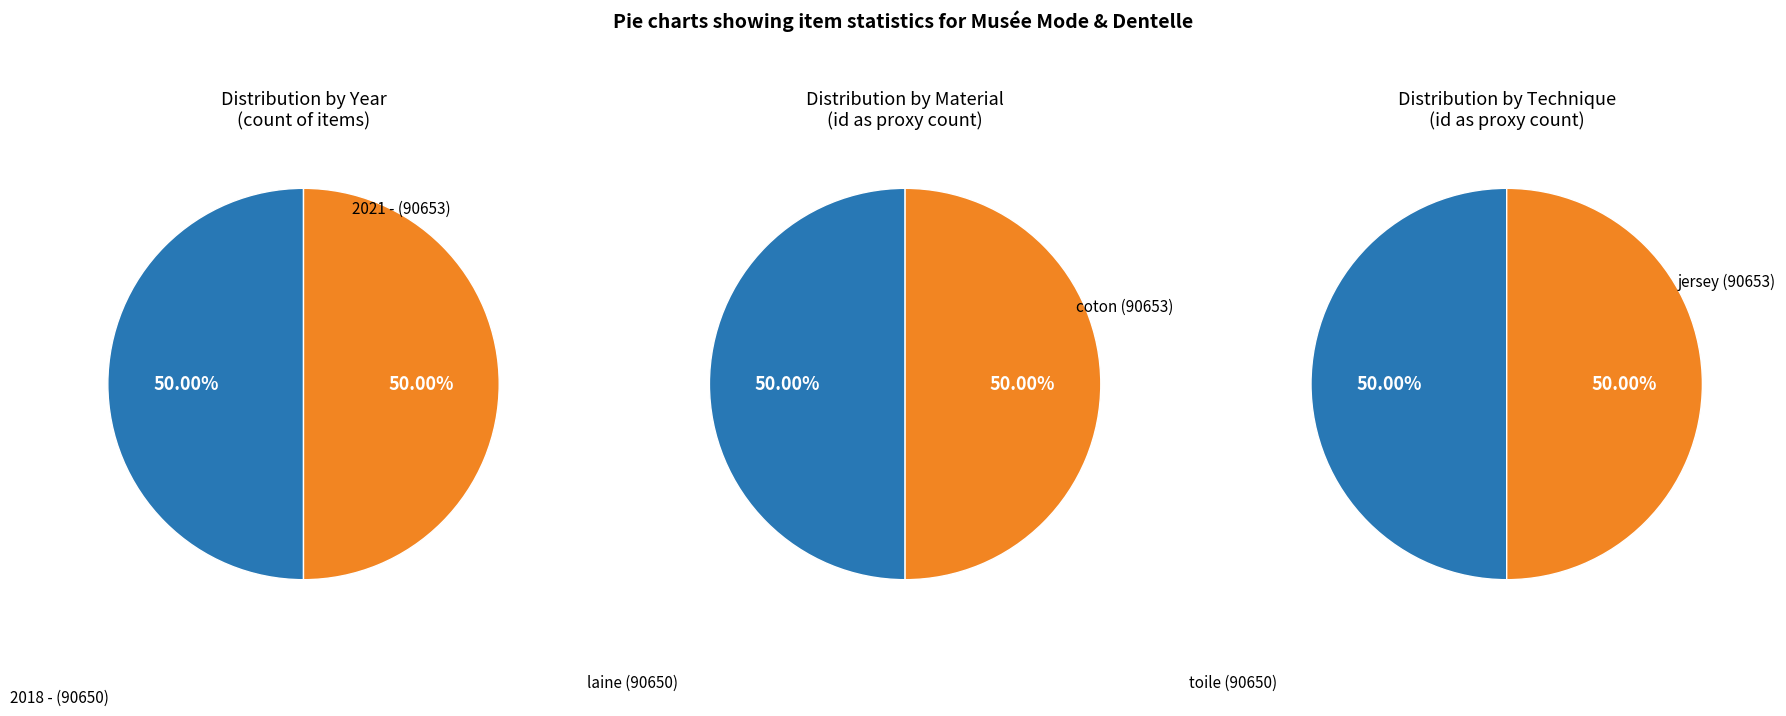

Which slice is the largest?

2021 -